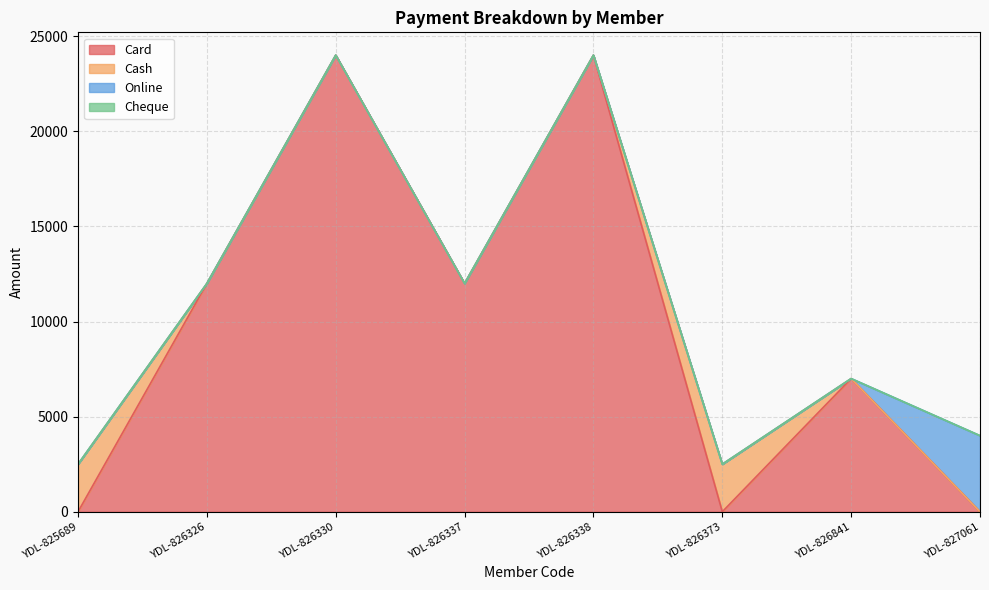

Reading right to left, transcribe all the data shown in this chart.

Card: YDL-827061=0	YDL-826841=7000	YDL-826373=0	YDL-826338=24000	YDL-826337=12000	YDL-826330=24000	YDL-826326=12000	YDL-825689=0
Cash: YDL-827061=0	YDL-826841=0	YDL-826373=2500	YDL-826338=0	YDL-826337=0	YDL-826330=0	YDL-826326=0	YDL-825689=2500
Online: YDL-827061=4000	YDL-826841=0	YDL-826373=0	YDL-826338=0	YDL-826337=0	YDL-826330=0	YDL-826326=0	YDL-825689=0
Cheque: YDL-827061=0	YDL-826841=0	YDL-826373=0	YDL-826338=0	YDL-826337=0	YDL-826330=0	YDL-826326=0	YDL-825689=0